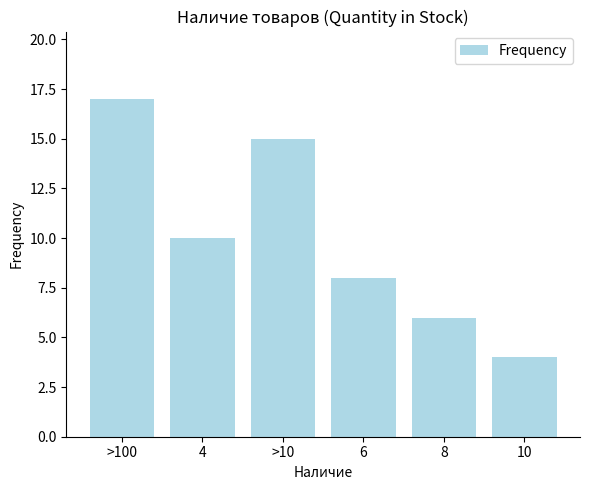

Rank the categories by value from highest to lowest.

>100, >10, 4, 6, 8, 10